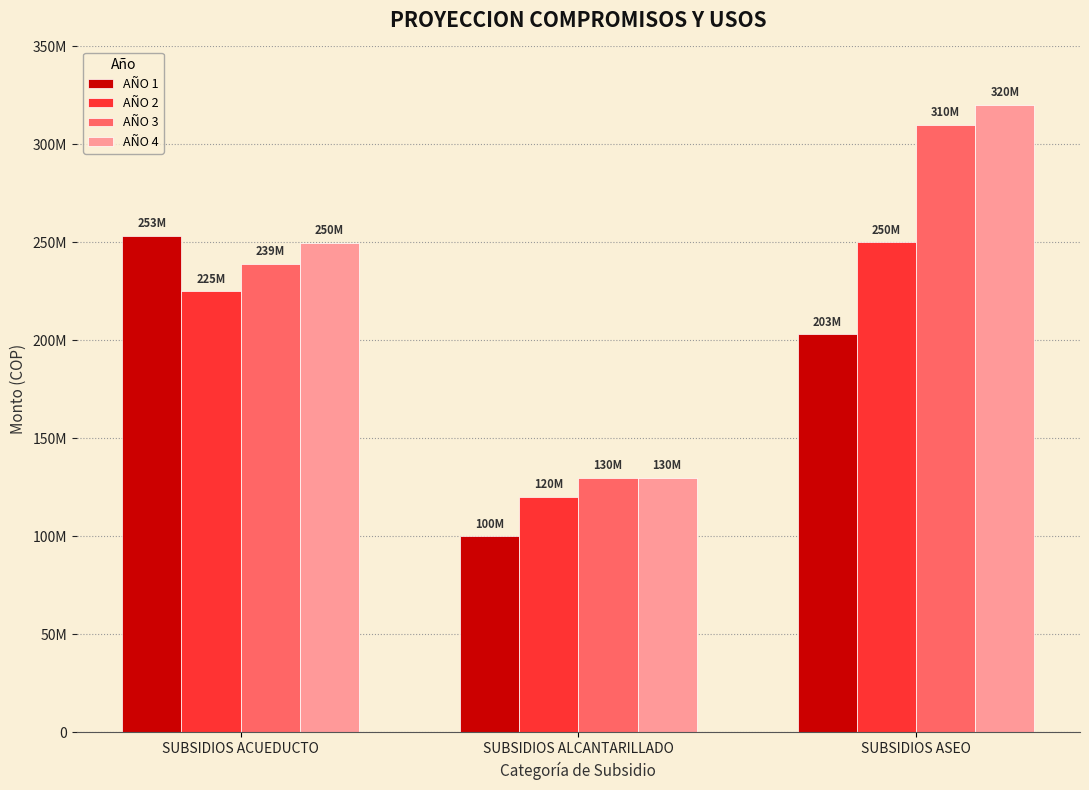

What are all the series names shown in the legend?

AÑO 1, AÑO 2, AÑO 3, AÑO 4